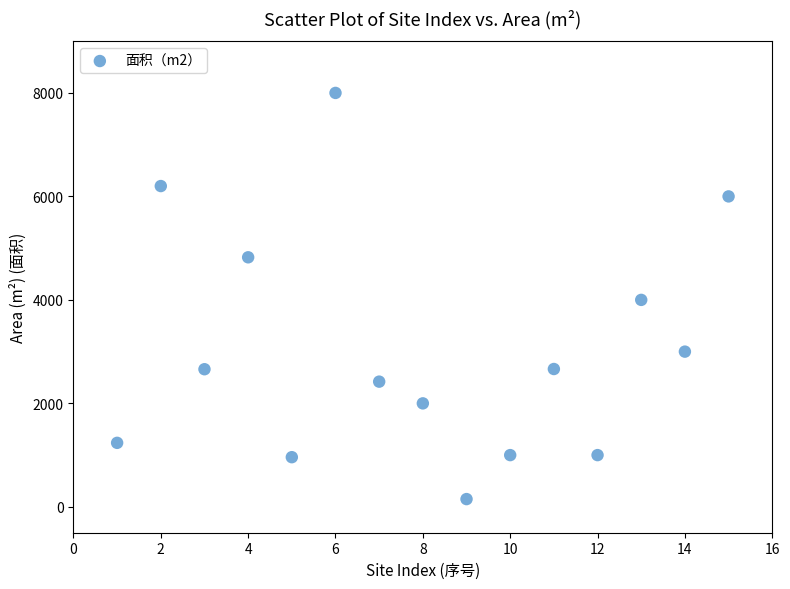

What is the range of X values (max minus min)?

14